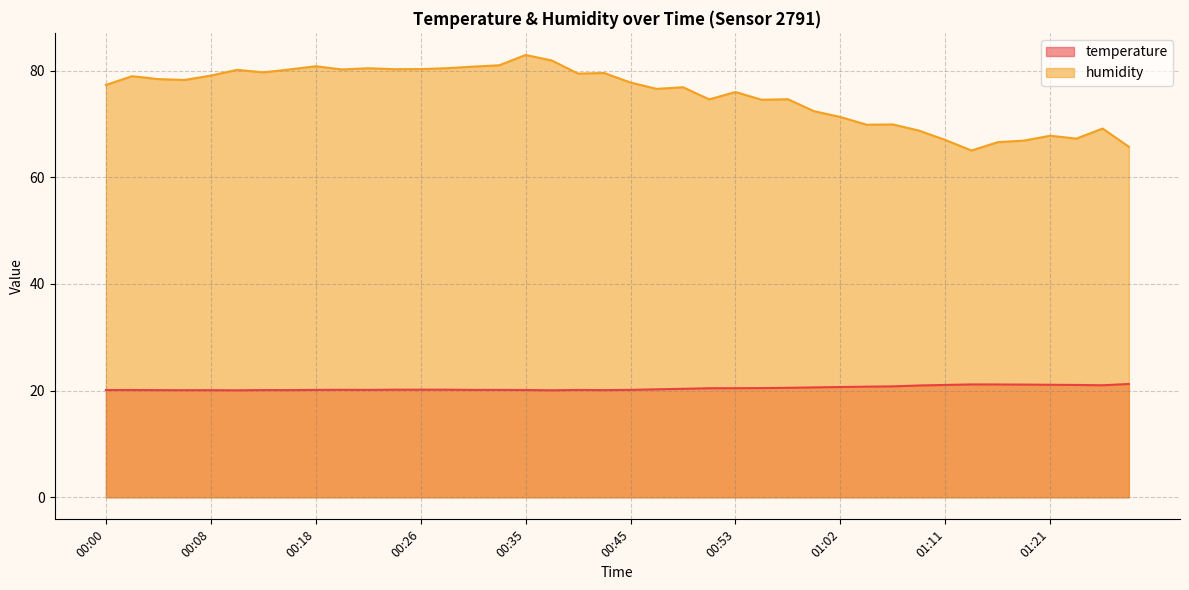

At which category does temperature reach its first local peak?

00:13